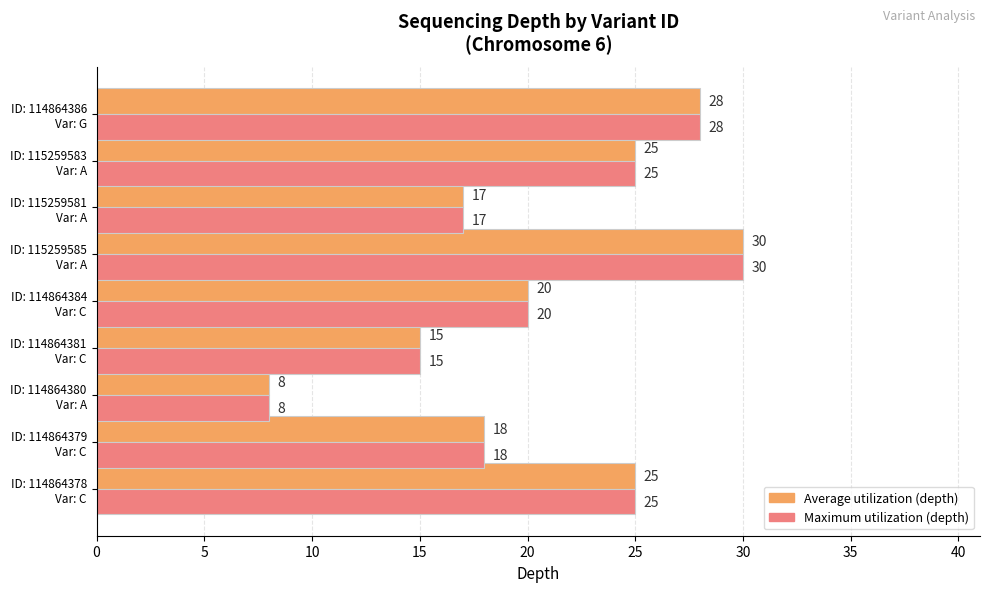

What is the average value of the Average utilization (depth) series?

21